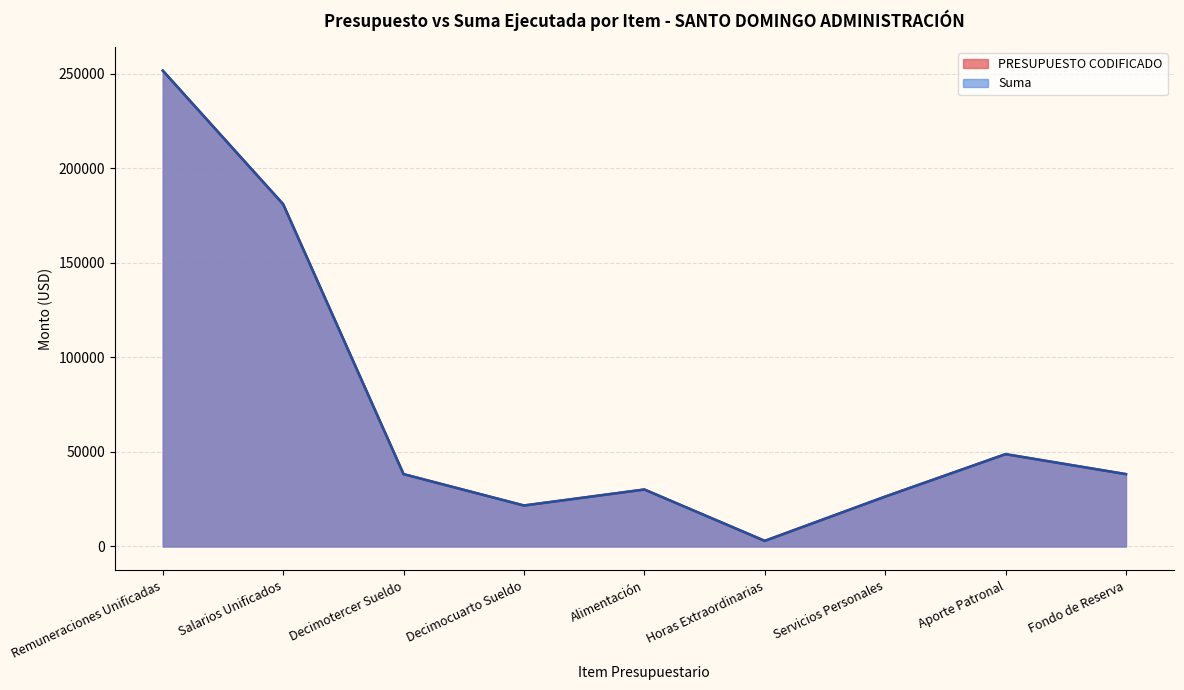

What position from the right is Remuneraciones Unificadas?

9